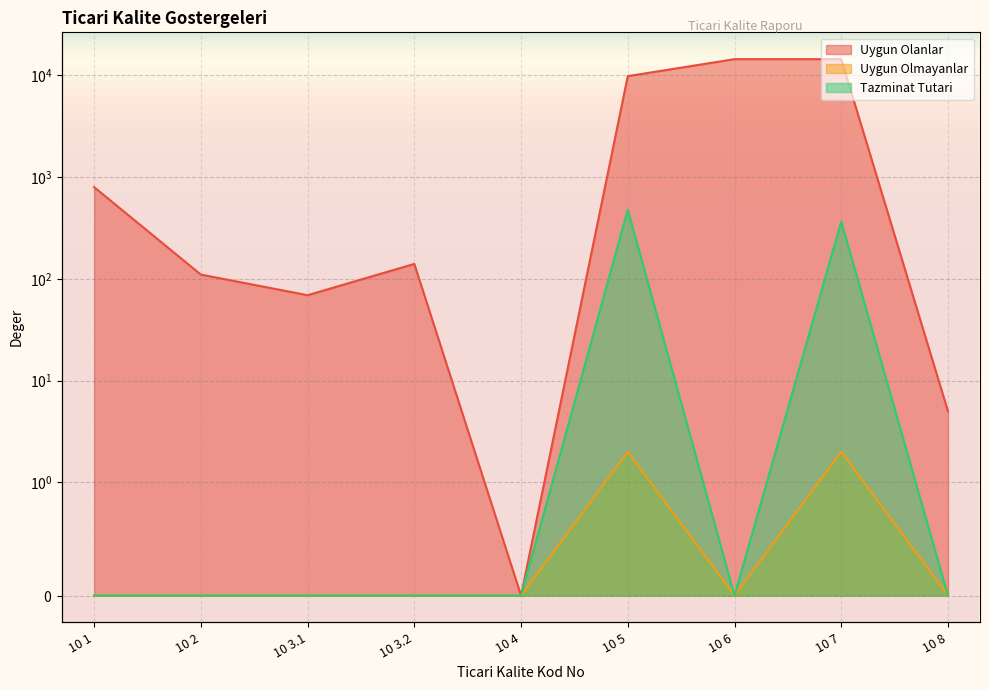

Reading left to right, transcribe all the data shown in this chart.

Uygun Olanlar: 10 1=795.0	10 2=110.0	10 3.1=69.0	10 3.2=140.0	10 4=0.0	10 5=9773.0	10 6=14351.0	10 7=14349.0	10 8=5.0
Uygun Olmayanlar: 10 1=0.0	10 2=0.0	10 3.1=0.0	10 3.2=0.0	10 4=0.0	10 5=2.0	10 6=0.0	10 7=2.0	10 8=0.0
Tazminat Tutari: 10 1=0.0	10 2=0.0	10 3.1=0.0	10 3.2=0.0	10 4=0.0	10 5=475.4	10 6=0.0	10 7=364.5	10 8=0.0